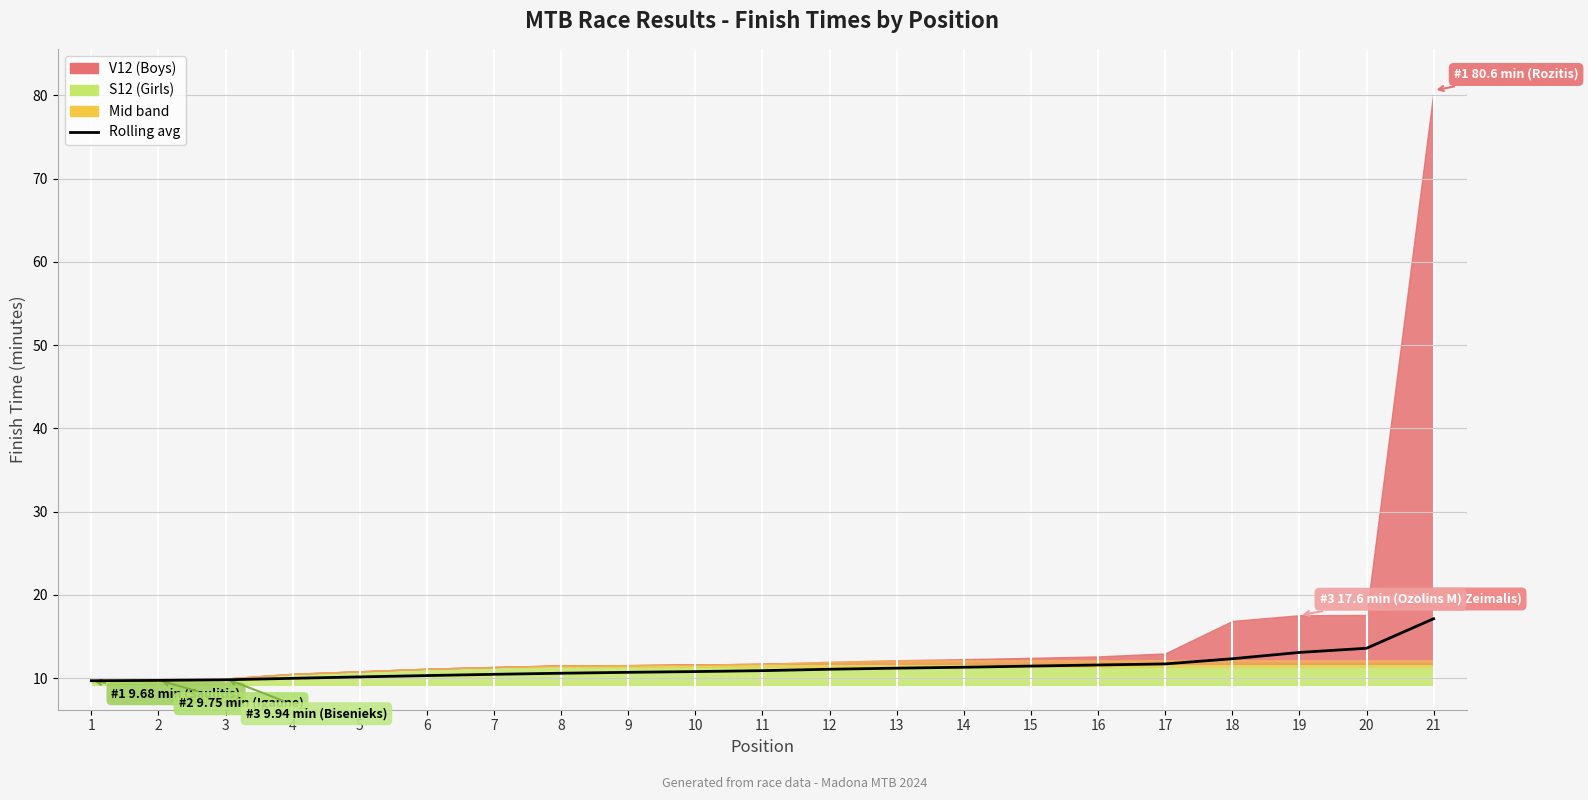

What is the approximate value at 3?

9.8